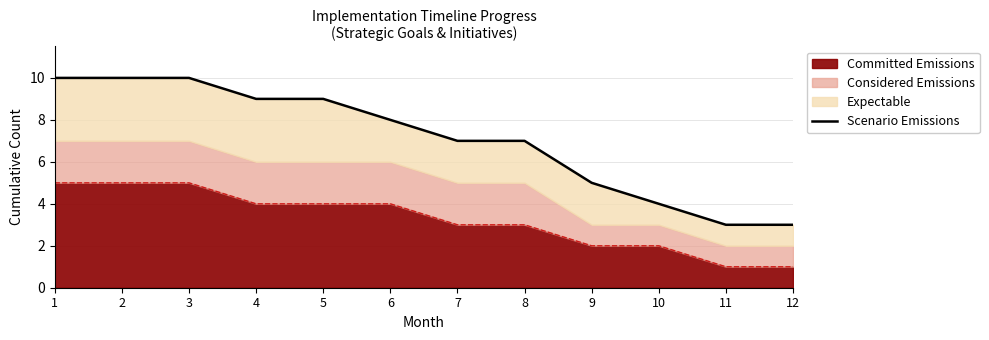

What is the sum of the values at 9 and 11?

8